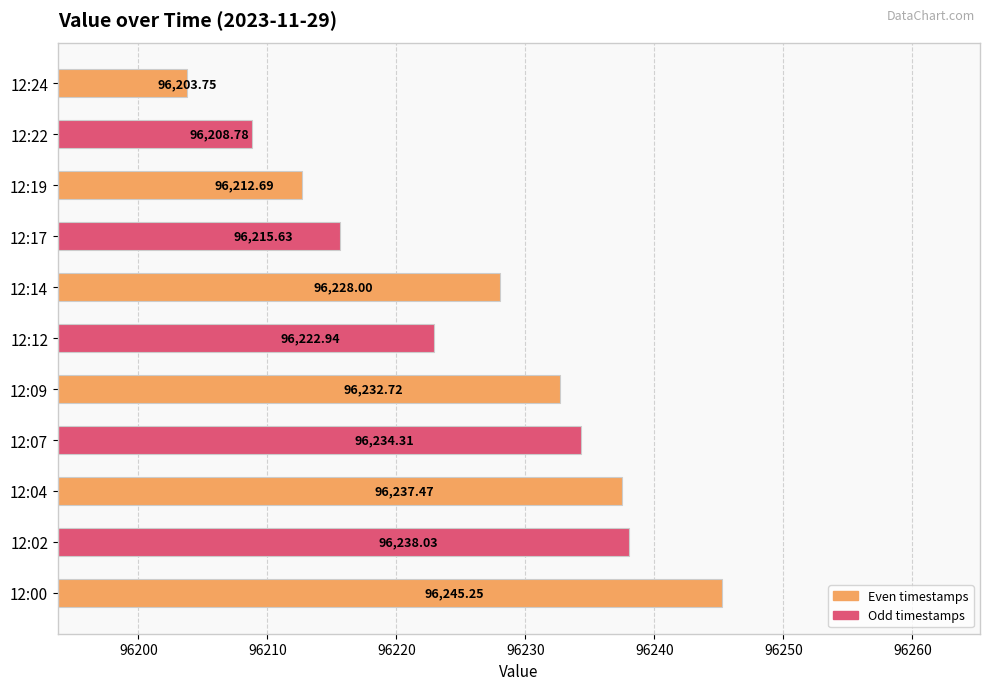

At which category does the chart reach its minimum across all series?

12:24